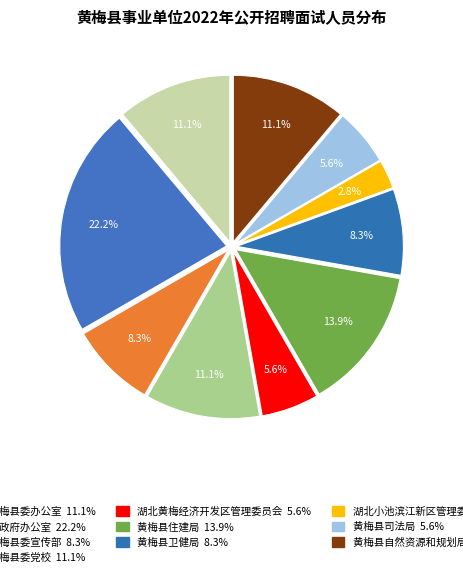

Does any single category account for the majority?

No